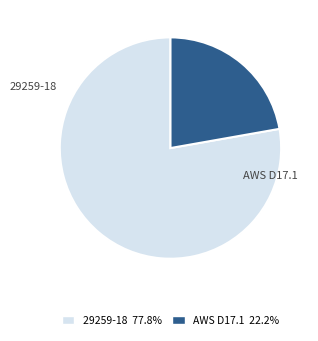

Is there a majority slice in this chart?

Yes